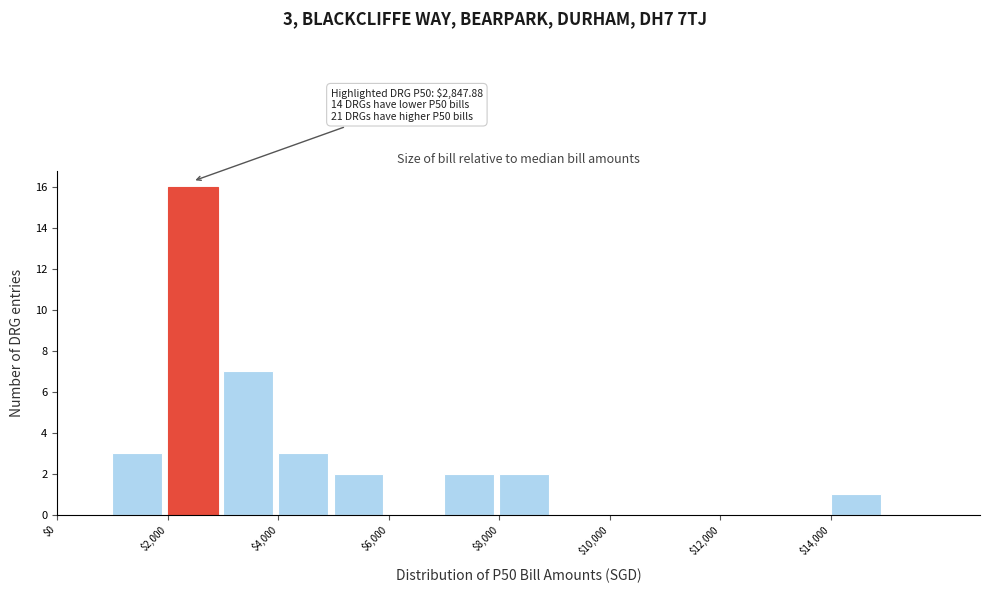

Which range on the x-axis has the tallest bar?

2000 to 3000